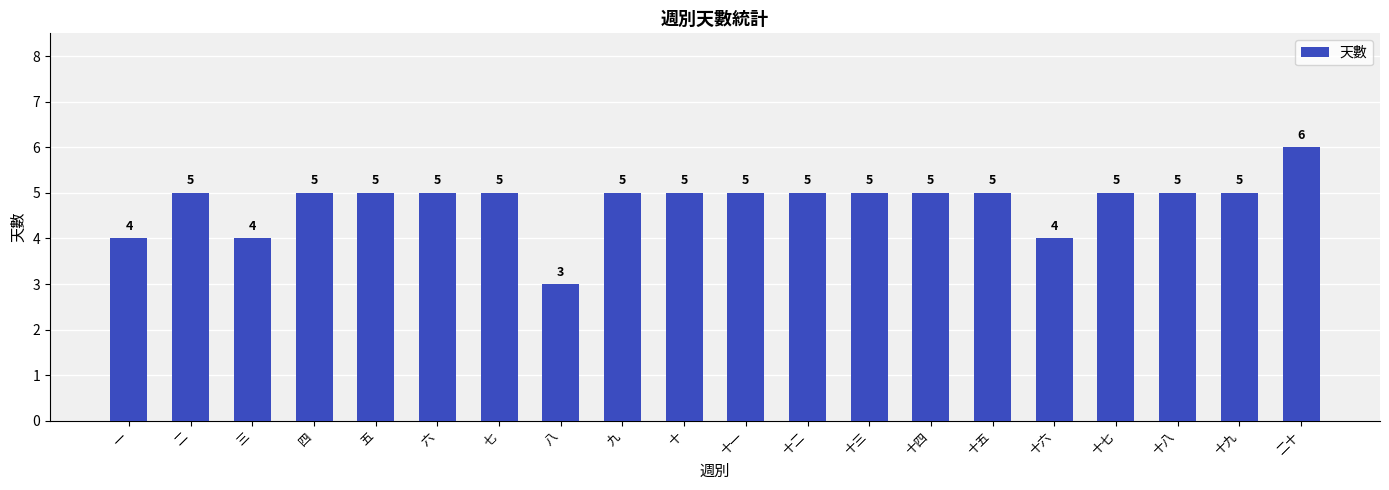

How many categories are shown in the chart?

20